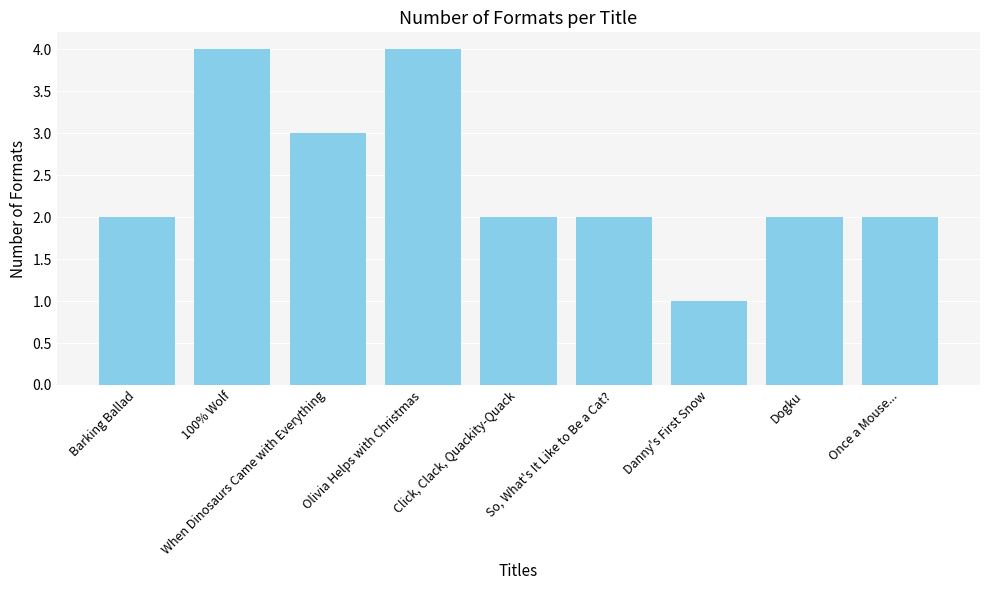

Are the bars grouped side by side (vs. stacked)?

No